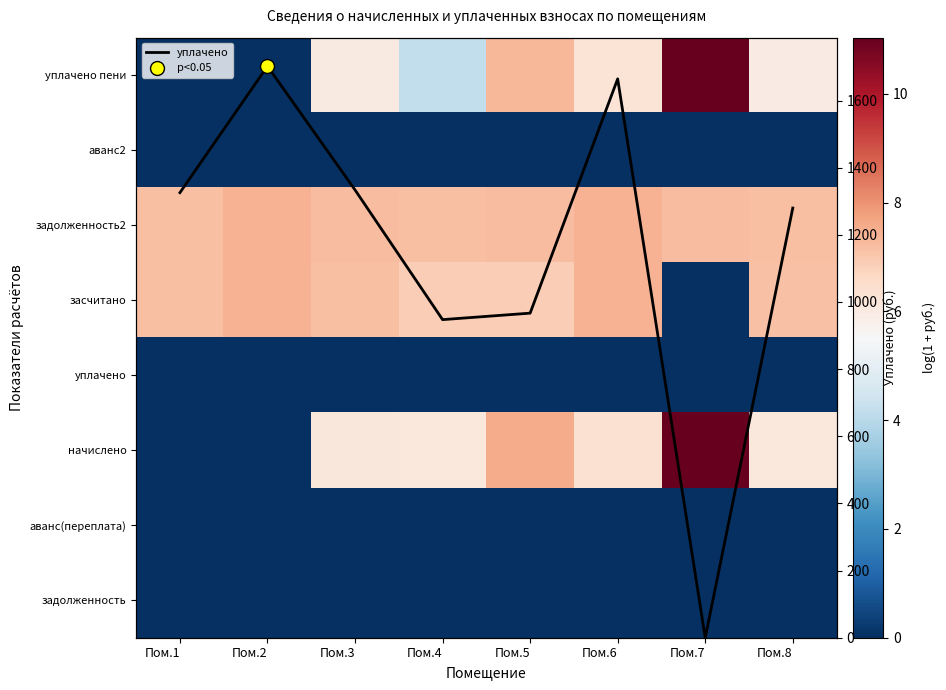

Which series changed the most between Пом.1 and Пом.7?

уплачено